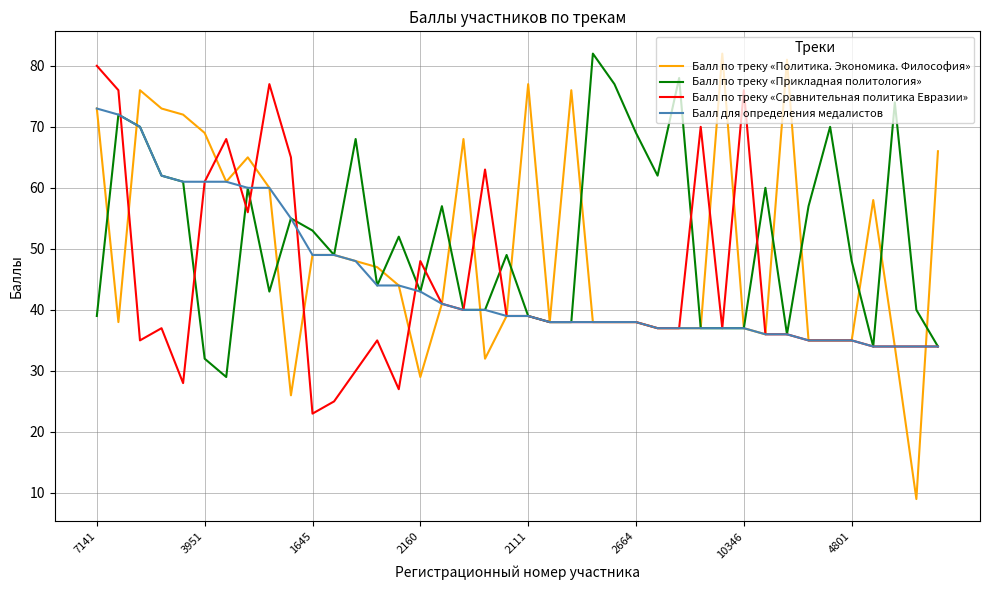

What is the greatest value displayed?

82